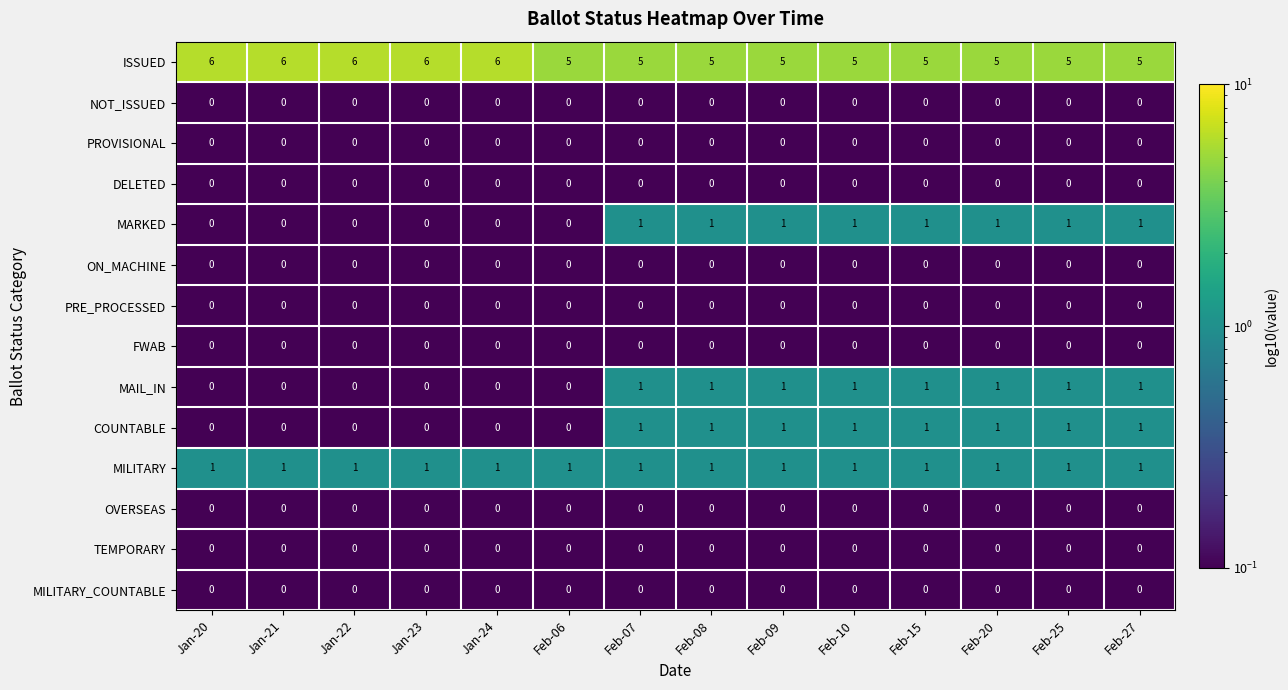

The value of MILITARY at Feb-10 is 0. True or false?

False